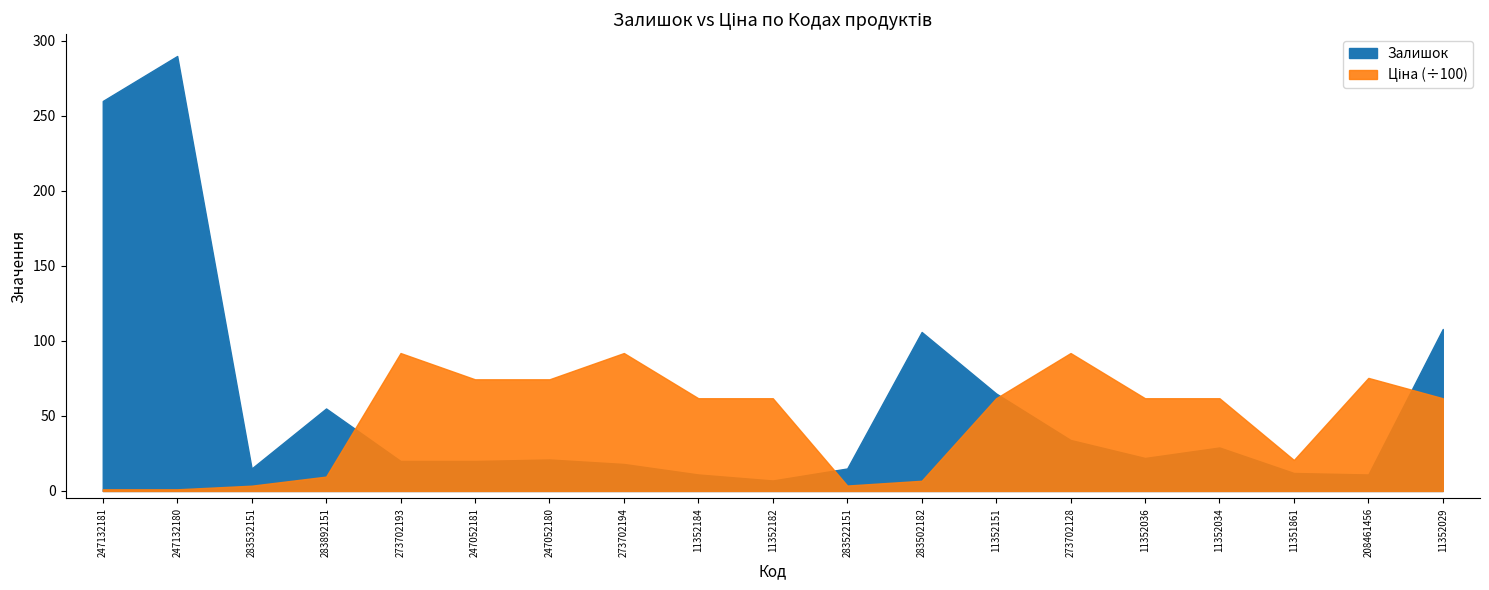

What is the label of the 7th point from the right?

11352151